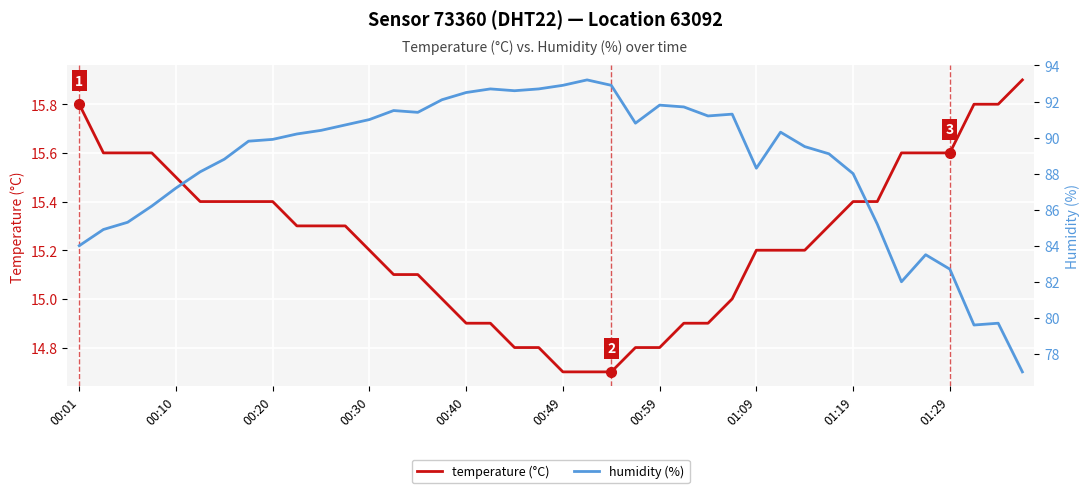

At how many categories does at least one series exceed 91?

14